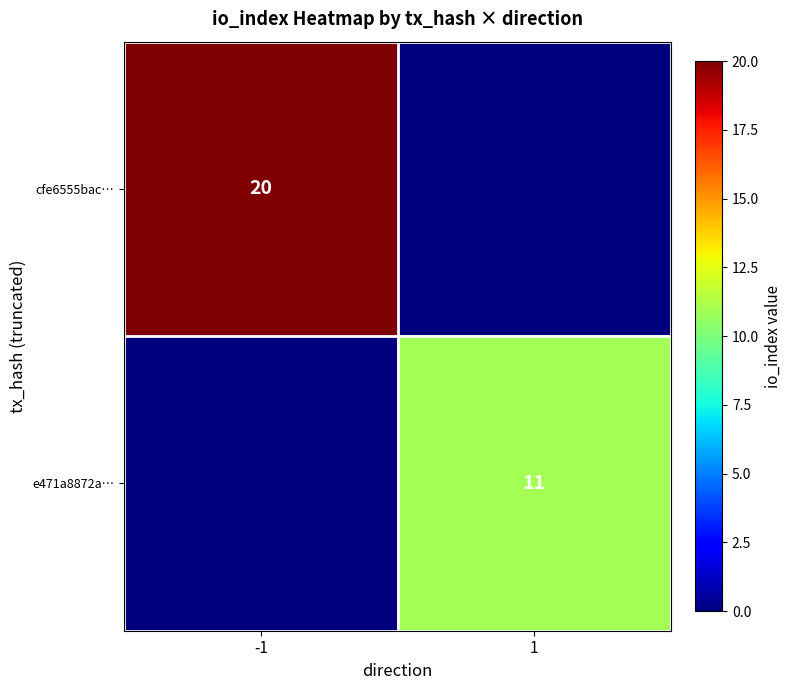

True or false: cfe6555bac… has a value of 28 at -1.

False